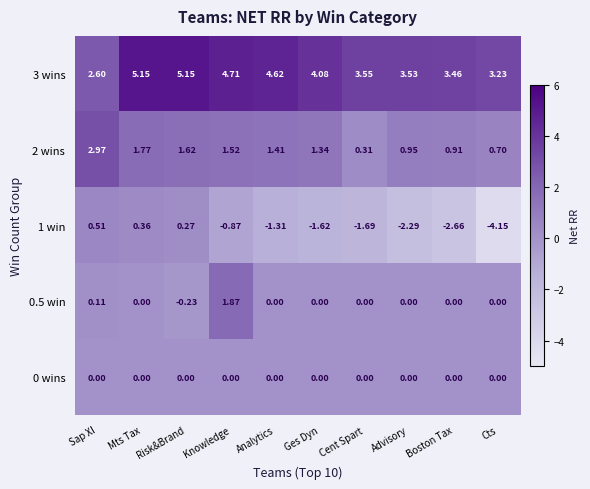

At which label does 0.5 win reach its peak?

Knowledge